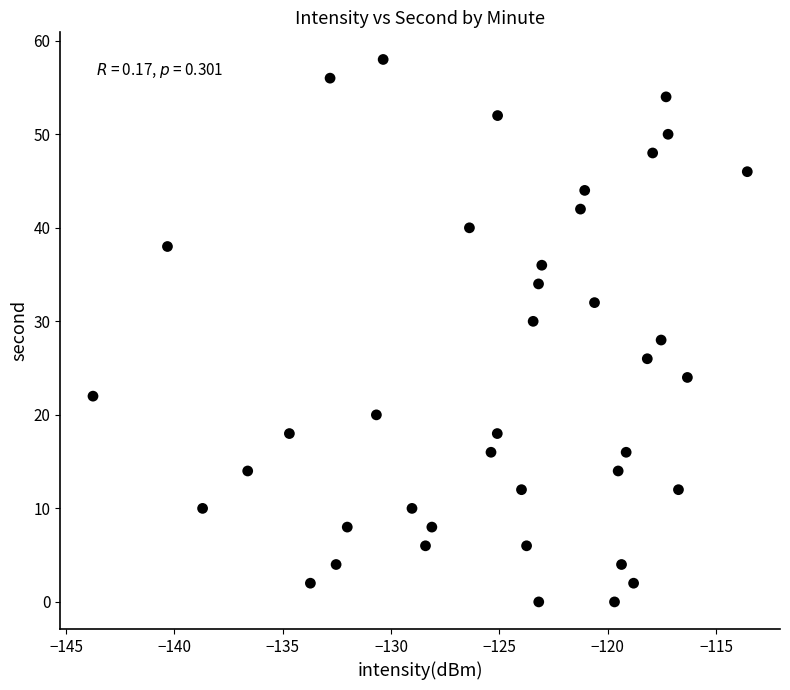

What is the range of Y values (max minus min)?

58